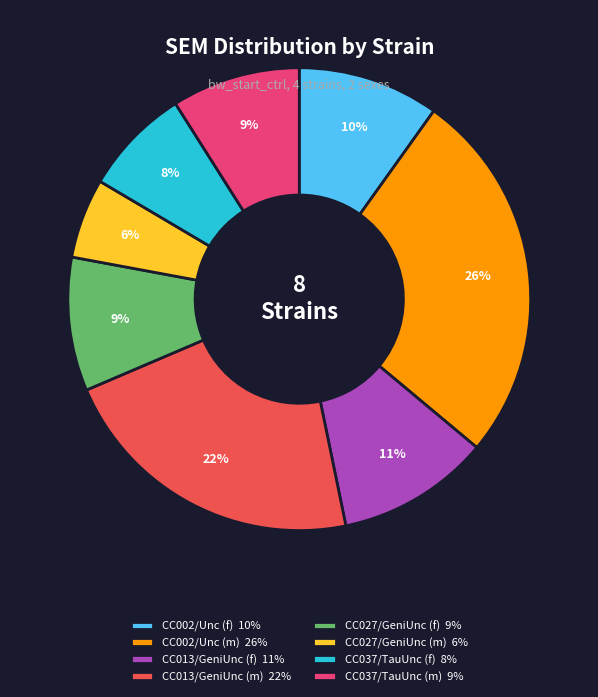

True or false: CC037/TauUnc (m) accounts for 9% of the total.

True